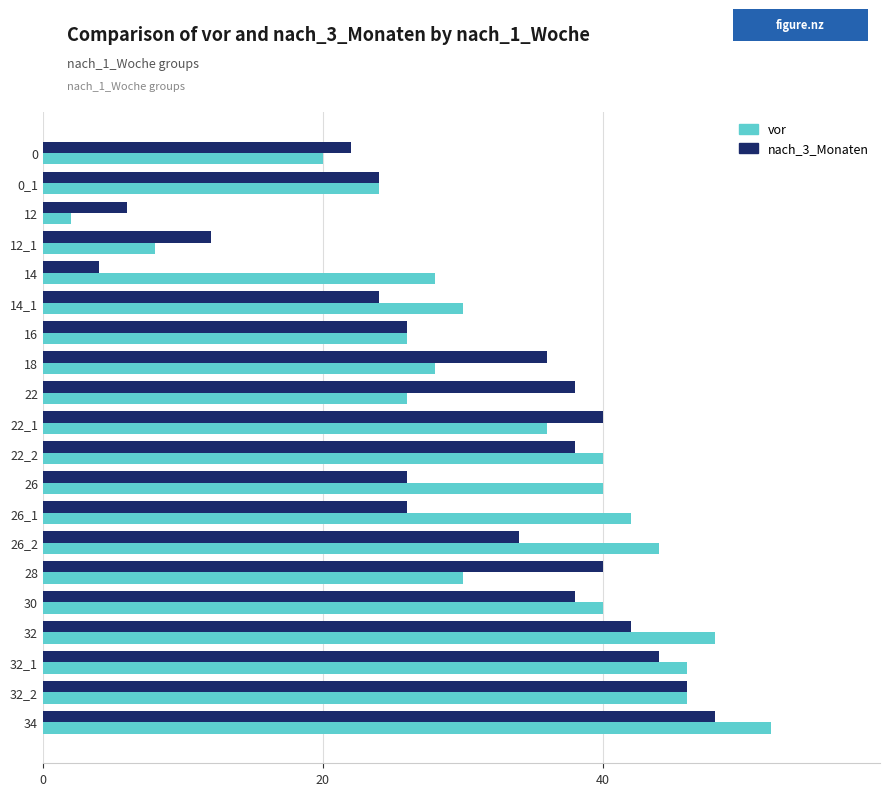

Which category has the lowest value in the nach_3_Monaten series?

14